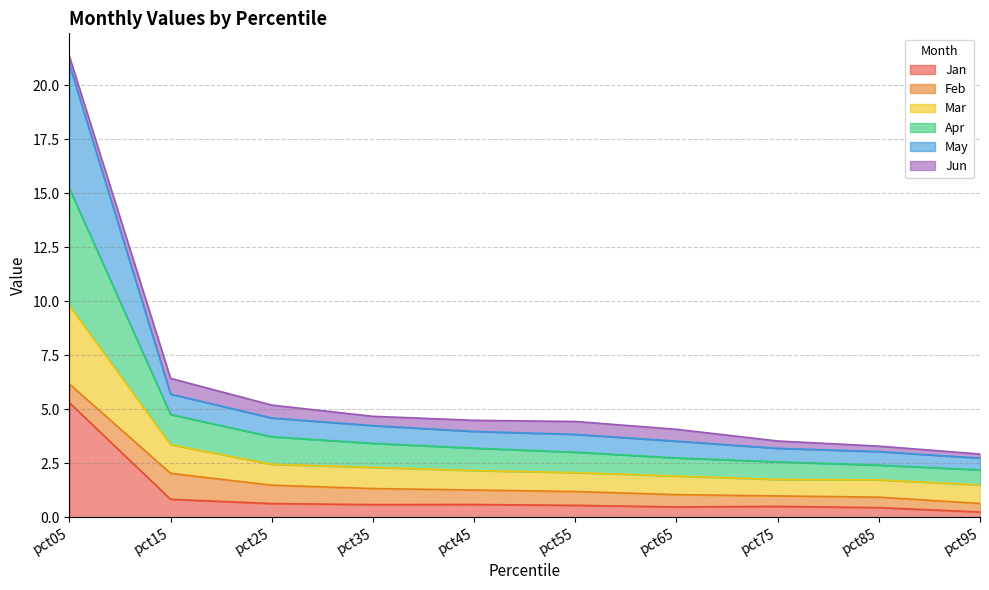

How many data points does each series have?

10